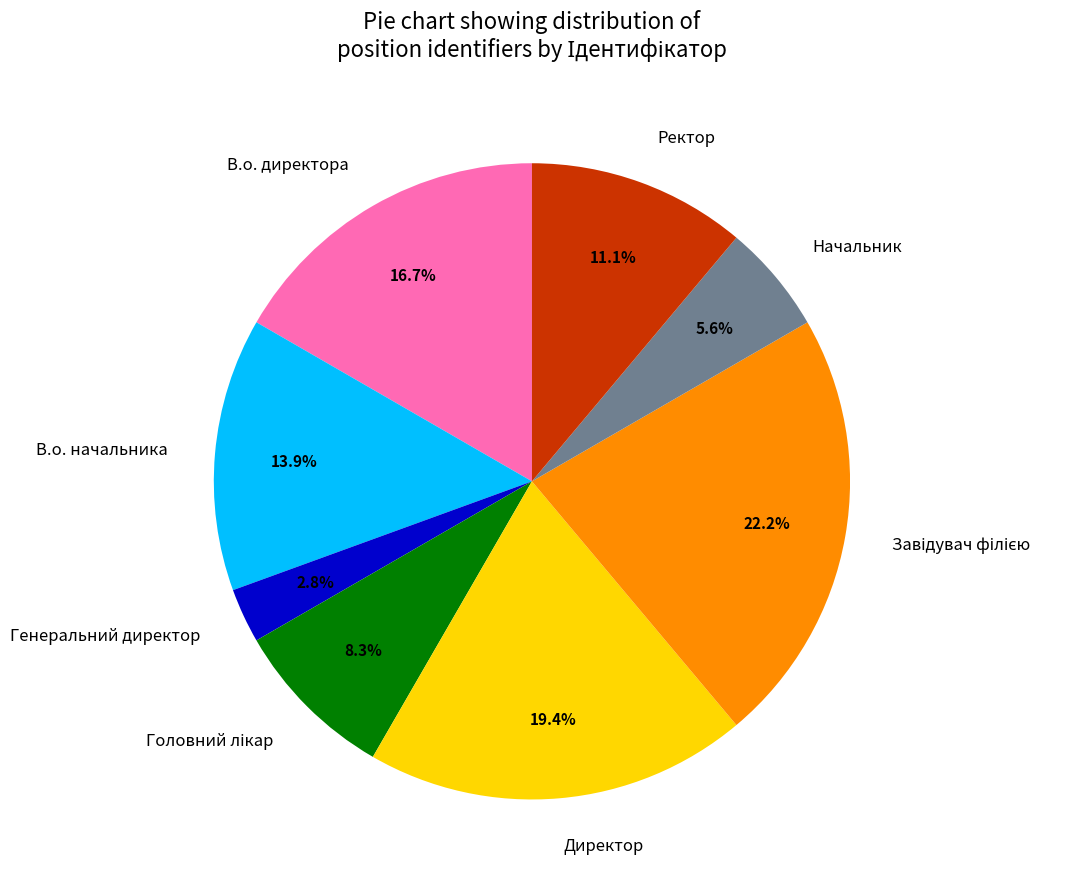

True or false: Ректор accounts for 21% of the total.

False